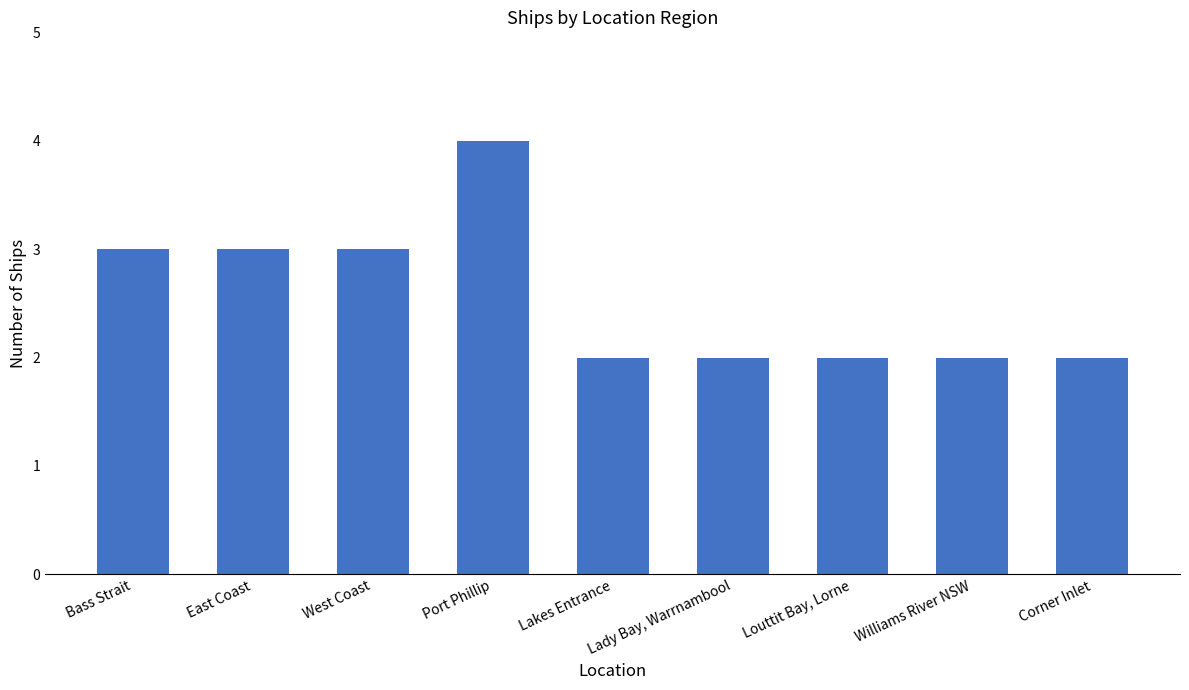

Which category has the highest value across all series?

Port Phillip